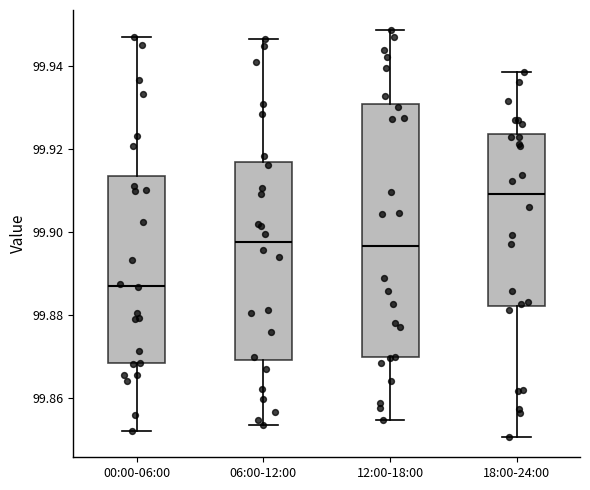

Which box's median line is the lowest?

00:00-06:00